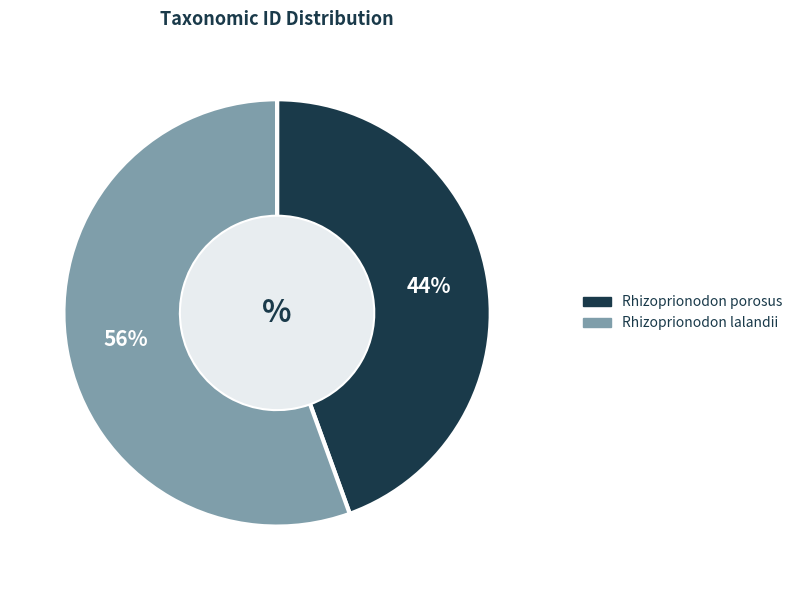

To the nearest percent, what percentage of the pie is Rhizoprionodon porosus?

44%